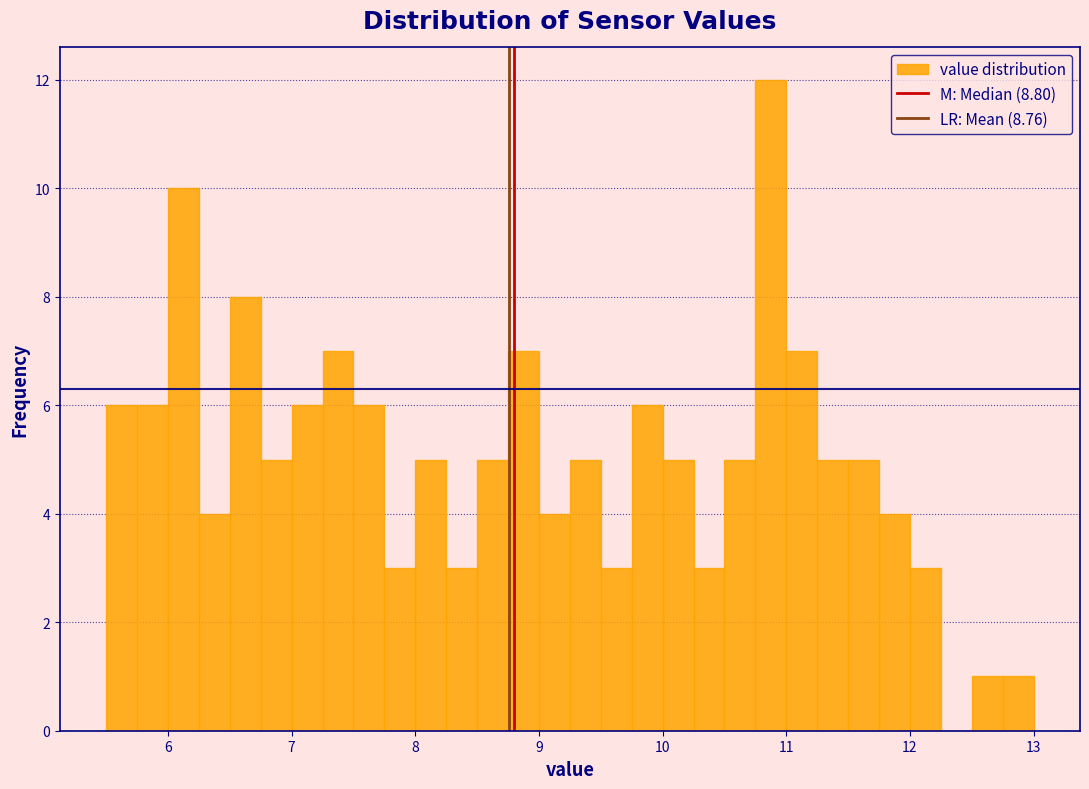

Around what value on the x-axis is the tallest bar? Give the approximate position of its centre, as read against the axis.

10.9